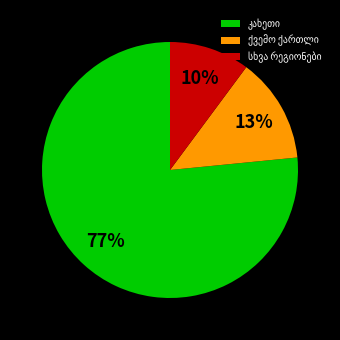

To the nearest percent, what is the average slice percentage?

33%